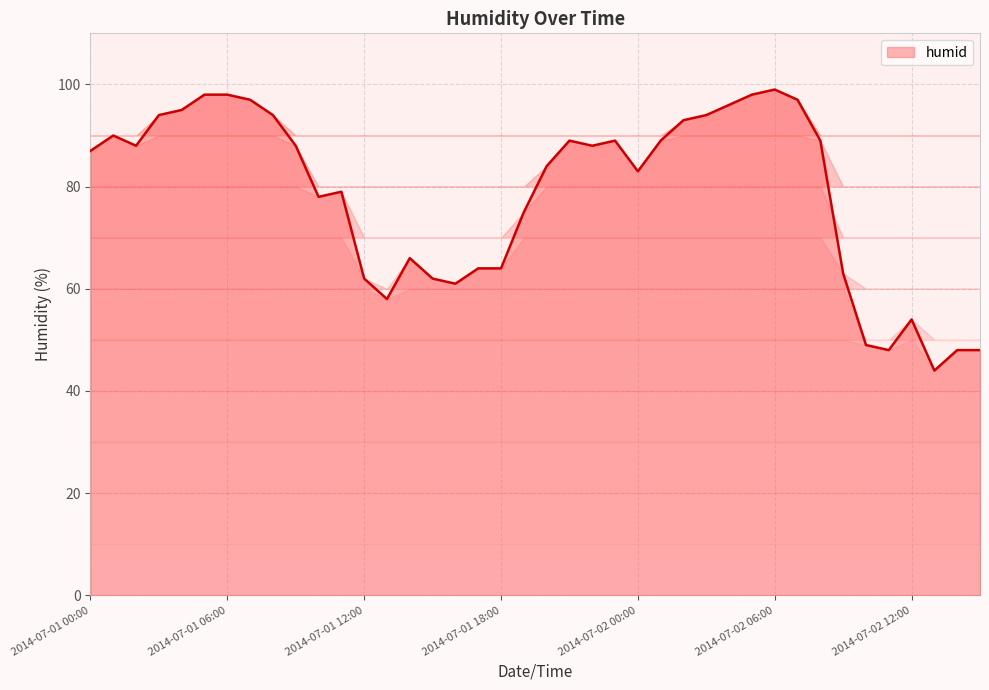

What is the difference between the maximum and minimum values?

55